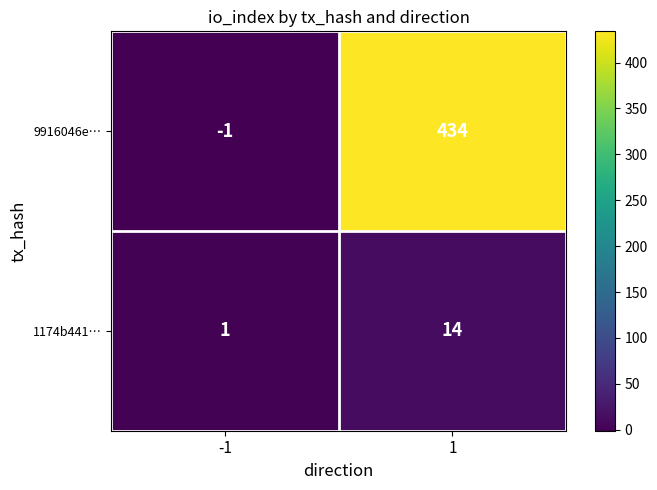

Is the value of 1174b441… at 1 greater than the value of 9916046e… at 1?

No